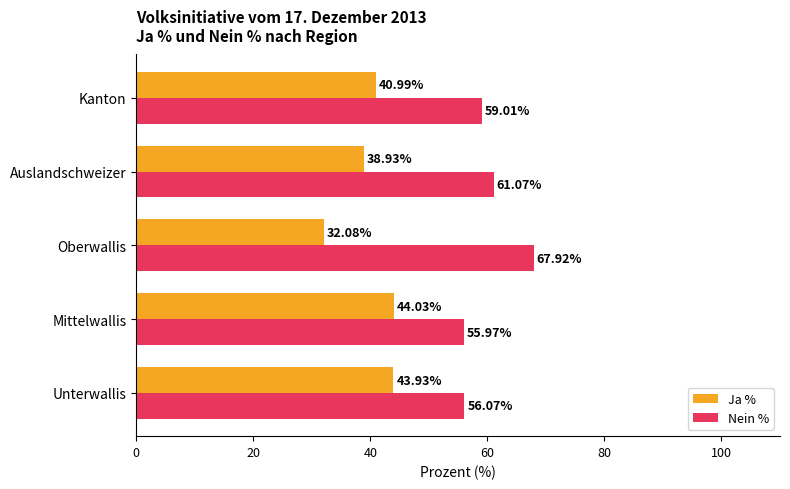

What is the average value of the Nein % series?

60.0